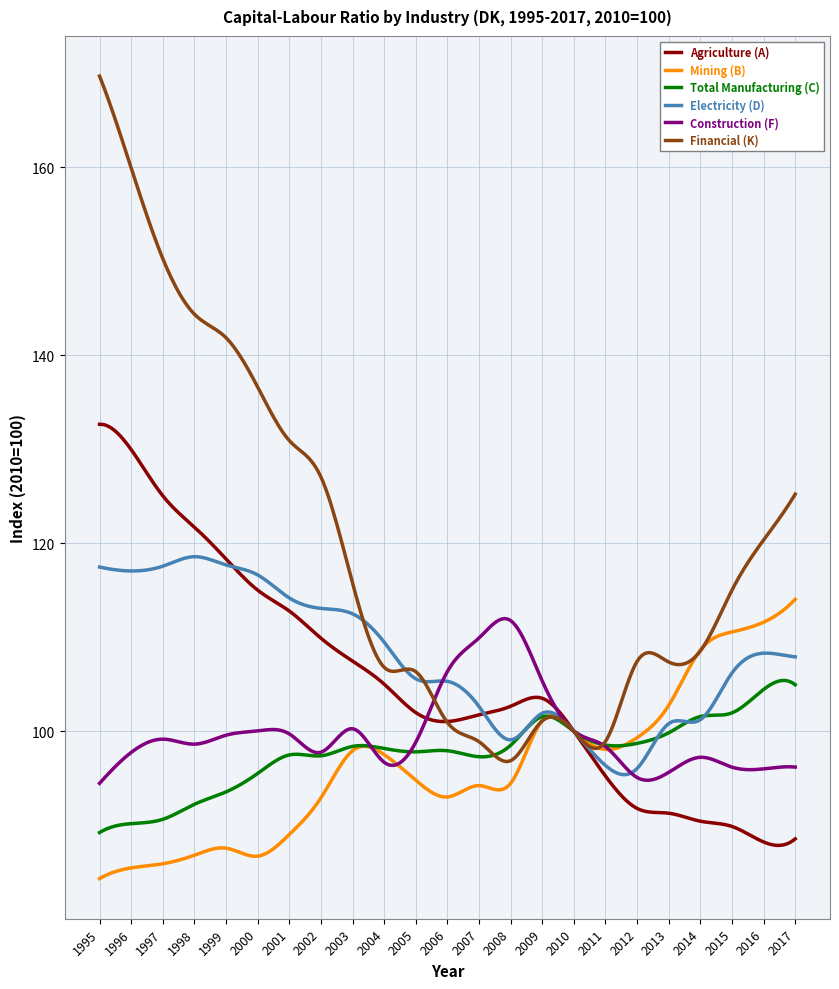

True or false: Mining (B) and Agriculture (A) cross at least once.

True